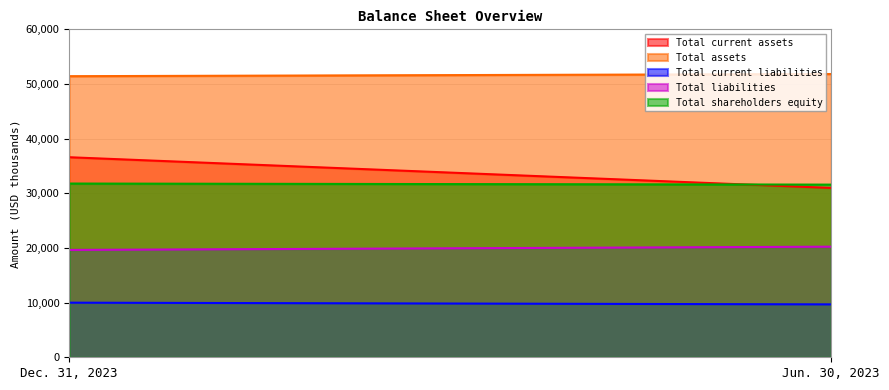

The Total current assets series shows 63837 at Dec. 31, 2023. True or false?

False